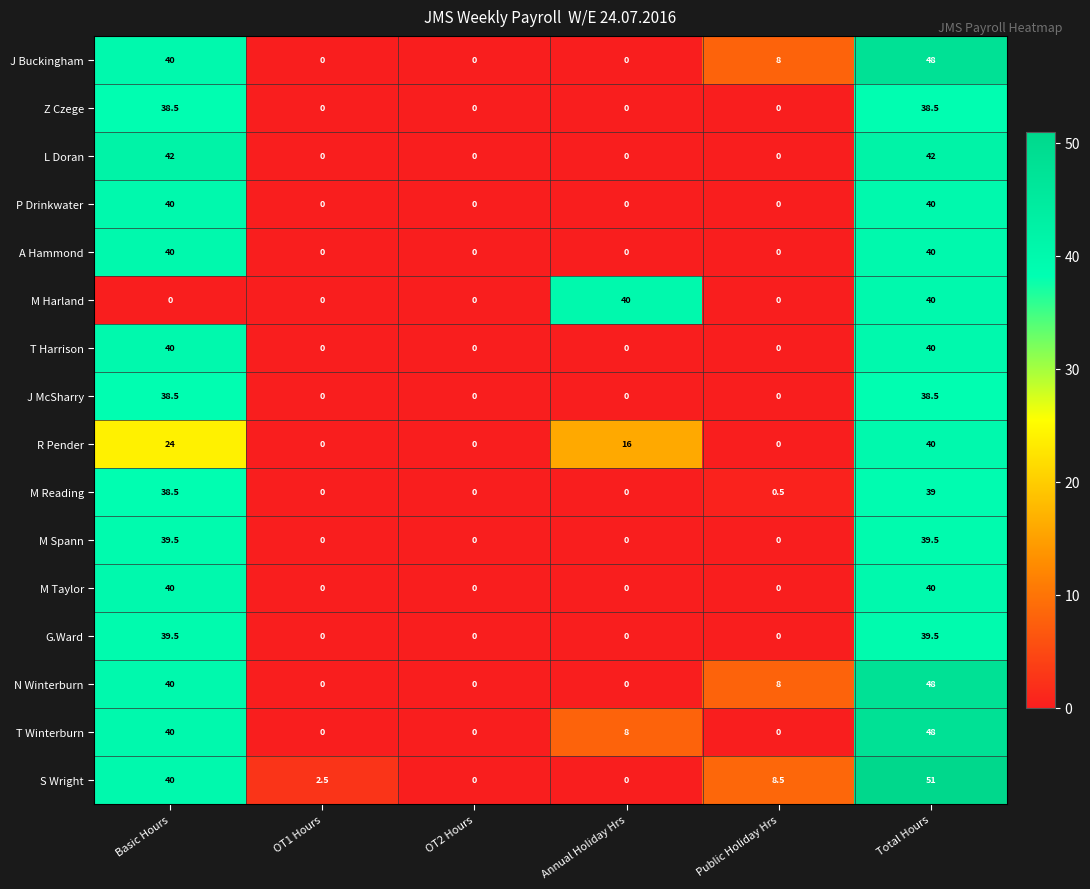

Count the number of data series in this chart.

16